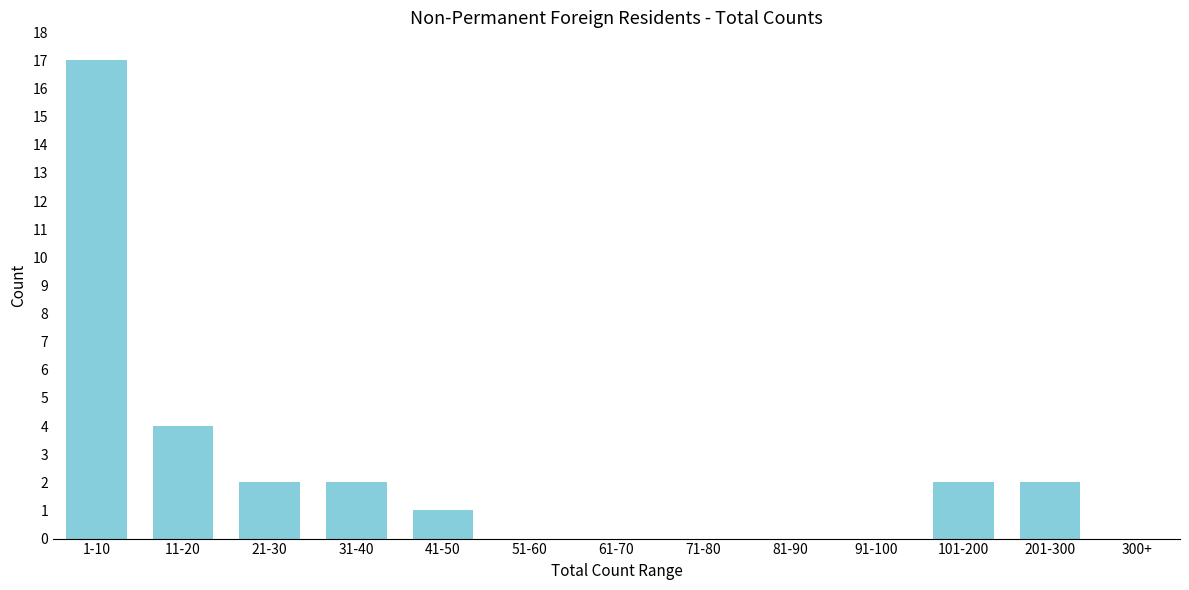

Reading right to left, what are all the values shown in this chart?

300+=0	201-300=2	101-200=2	91-100=0	81-90=0	71-80=0	61-70=0	51-60=0	41-50=1	31-40=2	21-30=2	11-20=4	1-10=17